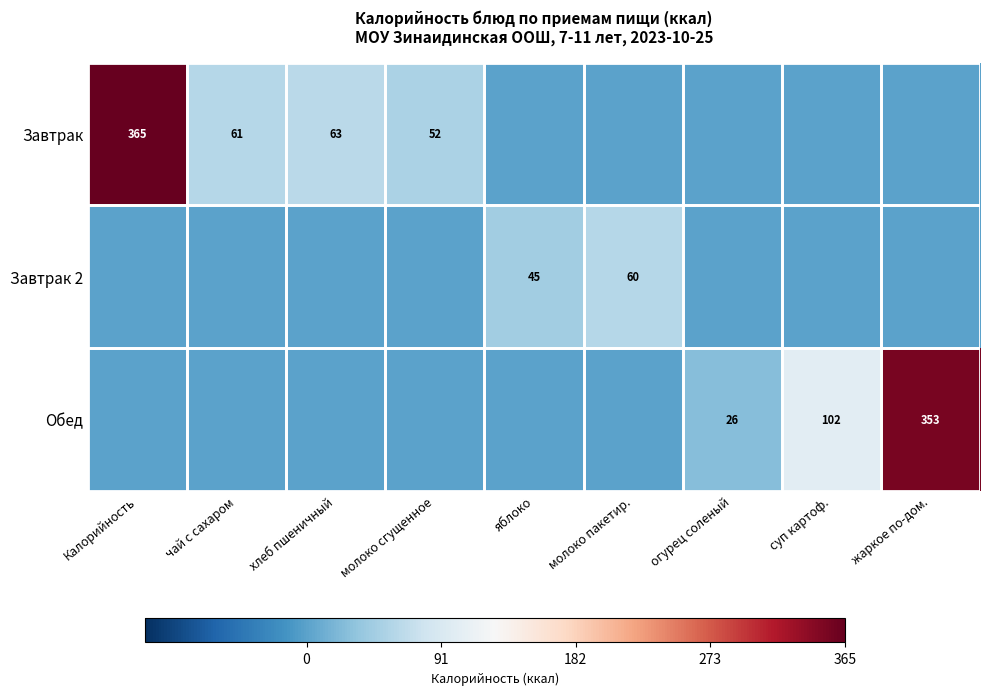

Is it true that Завтрак equals 95 at чай с сахаром?

False